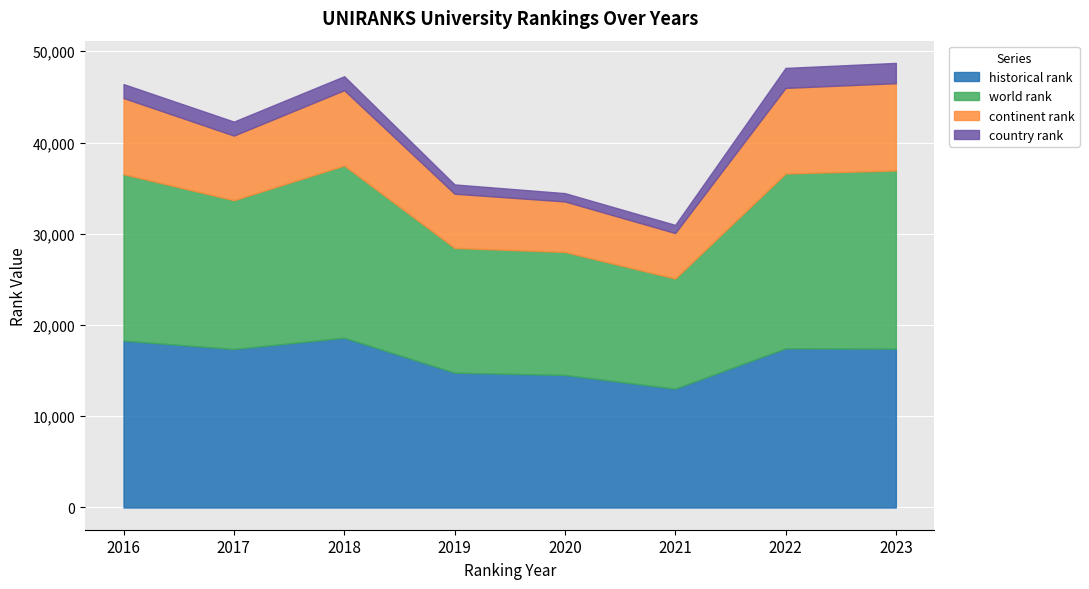

Which series changed the most between 2020 and 2023?

world rank